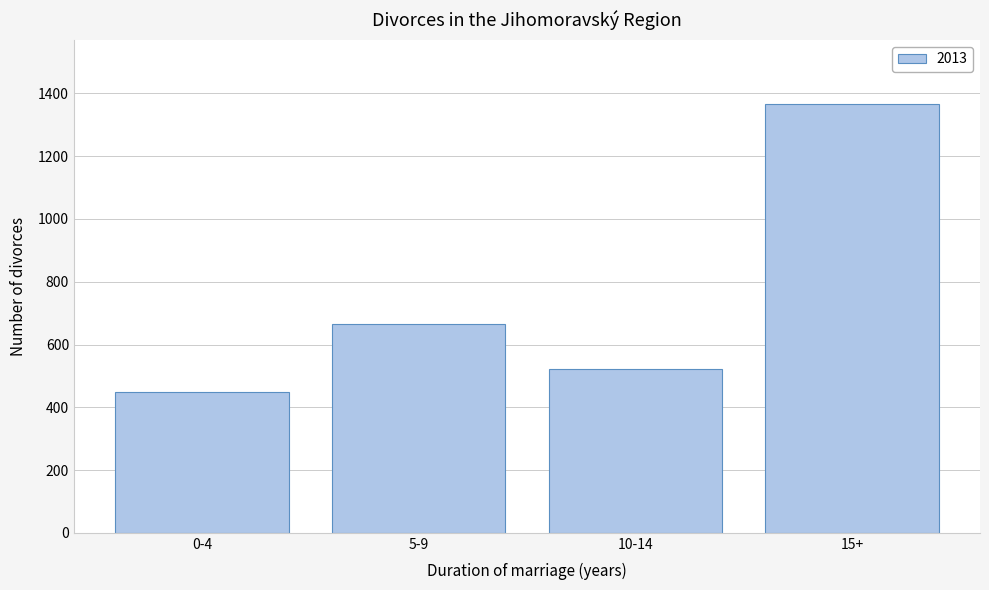

Reading left to right, transcribe all the data shown in this chart.

0-4=448	5-9=665	10-14=521	15+=1366